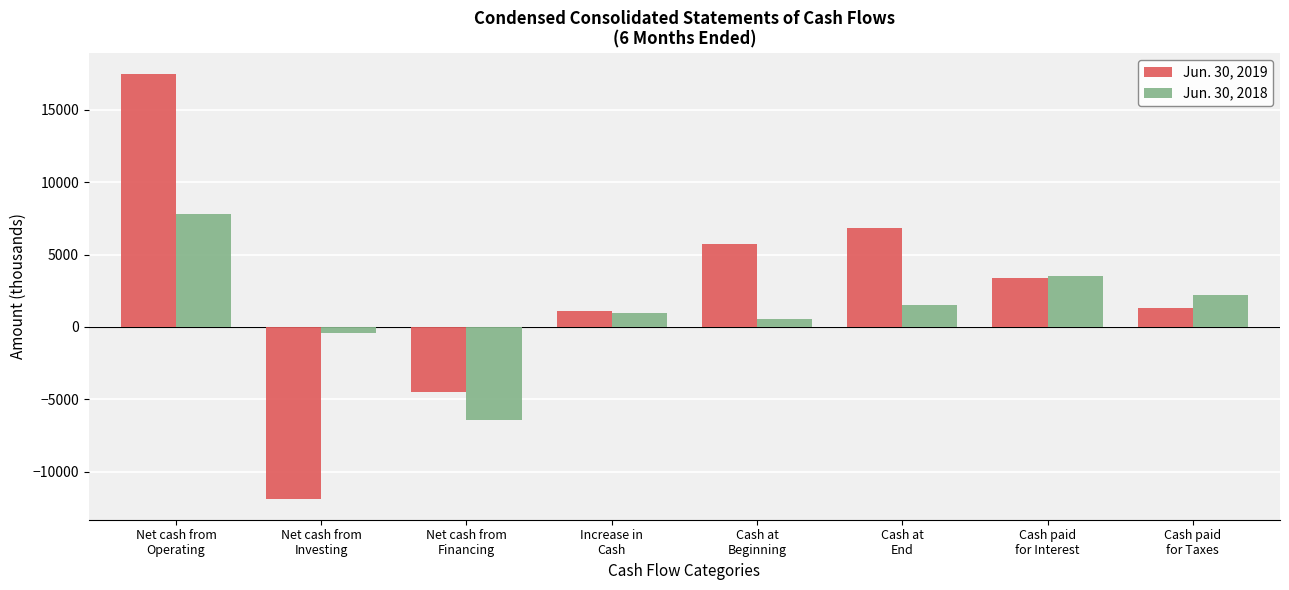

Which label corresponds to the smallest value in the chart?

Net cash from
Investing